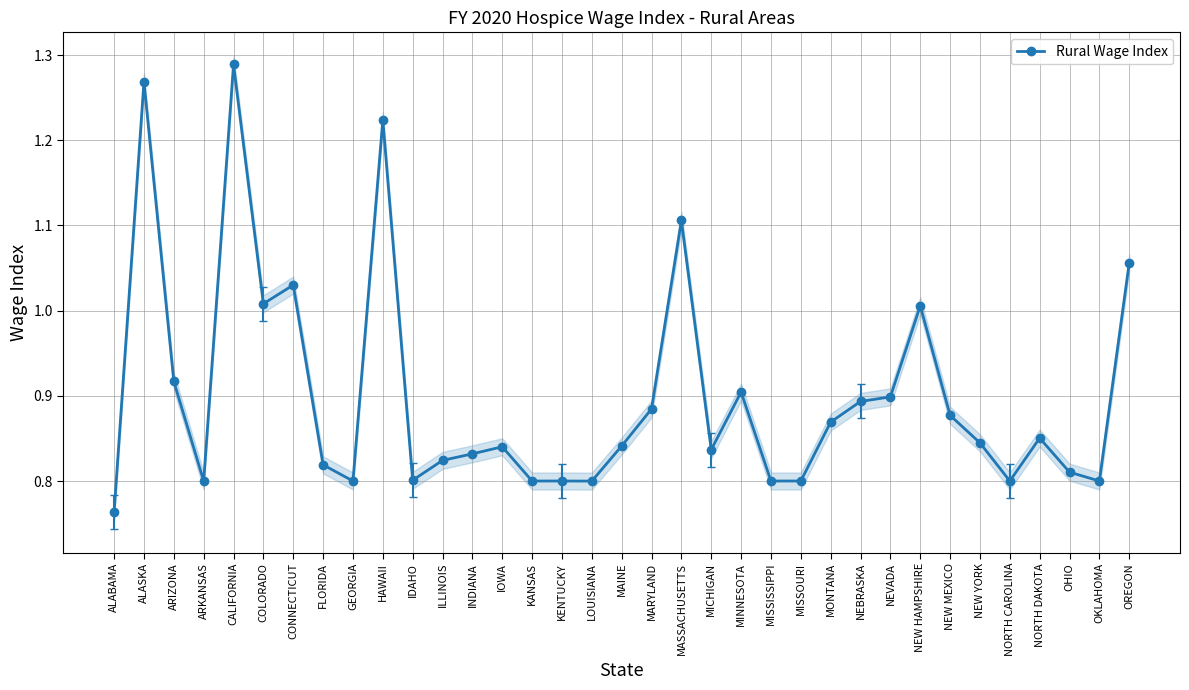

What is the ratio of the value at NEBRASKA to the value at CALIFORNIA?

0.7